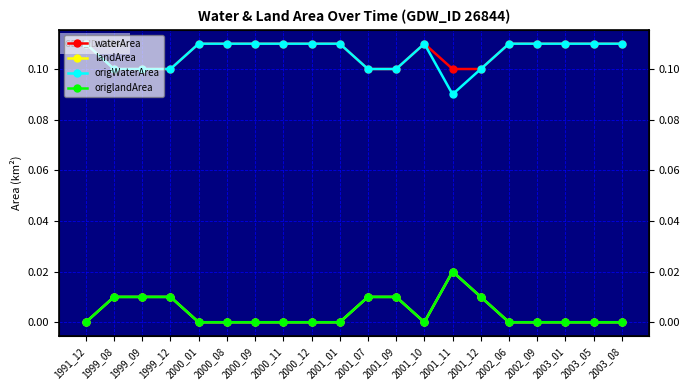

Which category has the highest value across all series?

1991_12